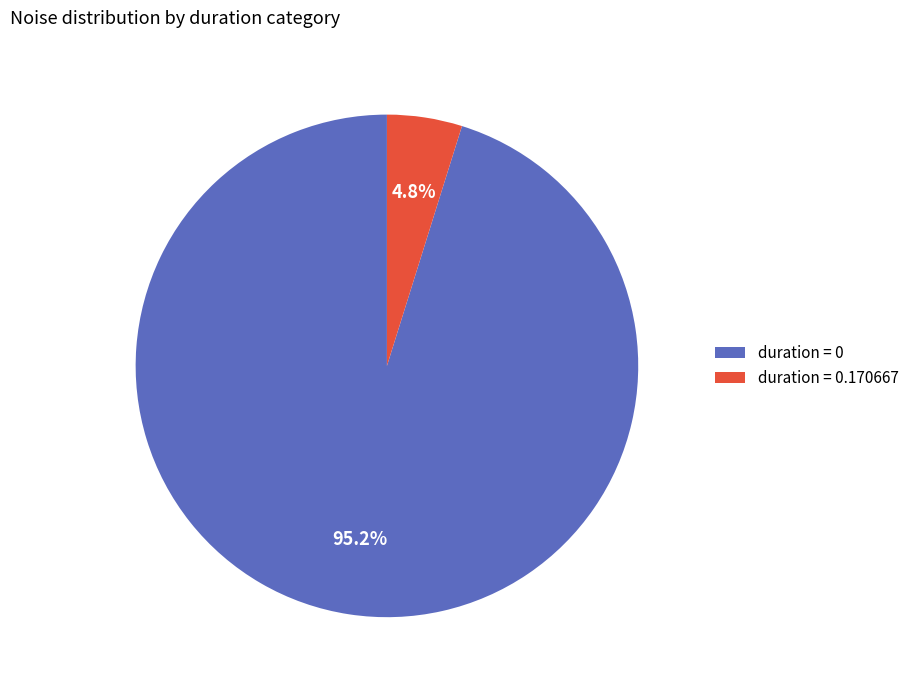

Is there any slice that represents more than half of the pie?

Yes